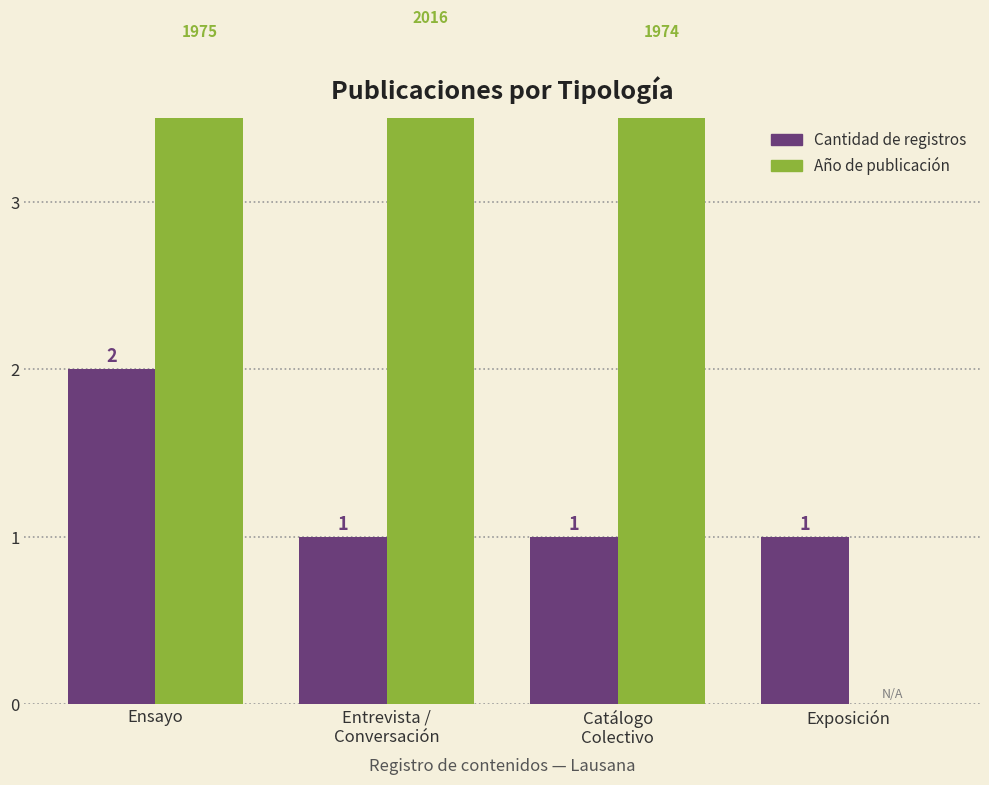

Where is Cantidad nearest to the value 1?

Entrevista /
Conversación